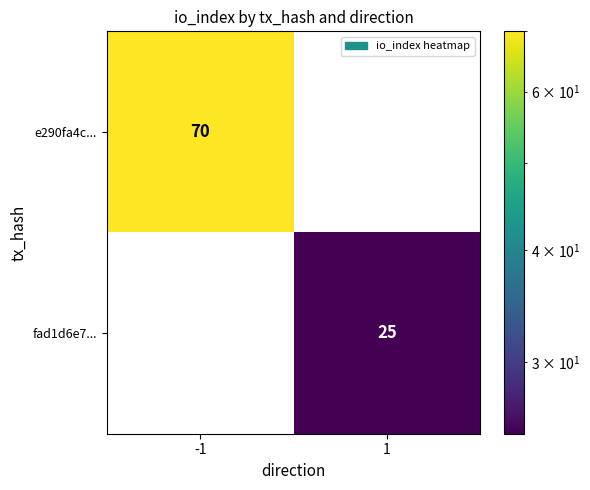

Reading right to left, list all the values displayed in this chart.

e290fa4c...: 0	70
fad1d6e7...: 25	0